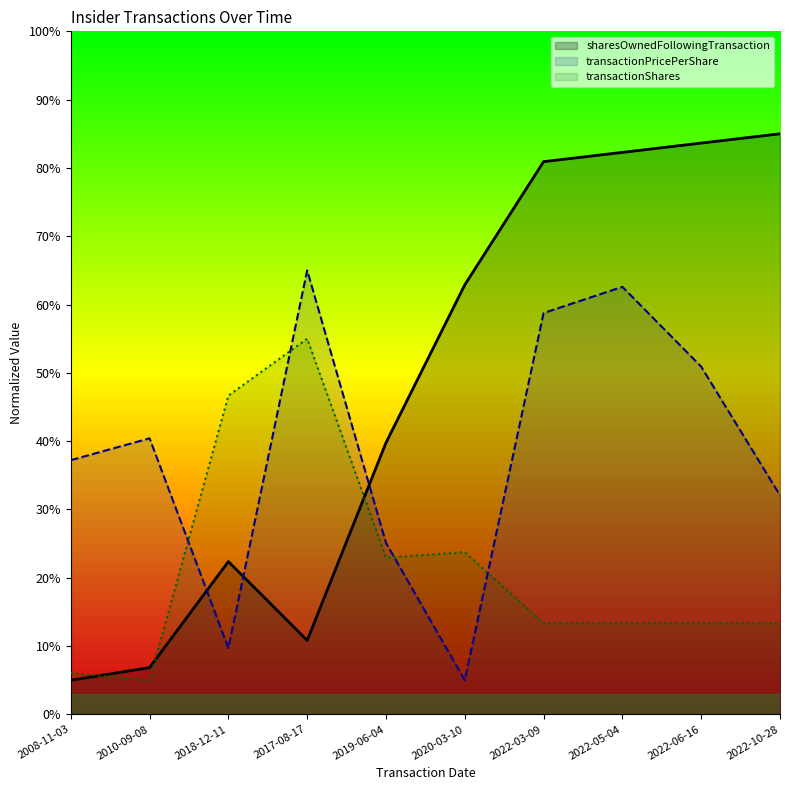

The transactionShares series shows 9.5 at 2008-11-03. True or false?

False